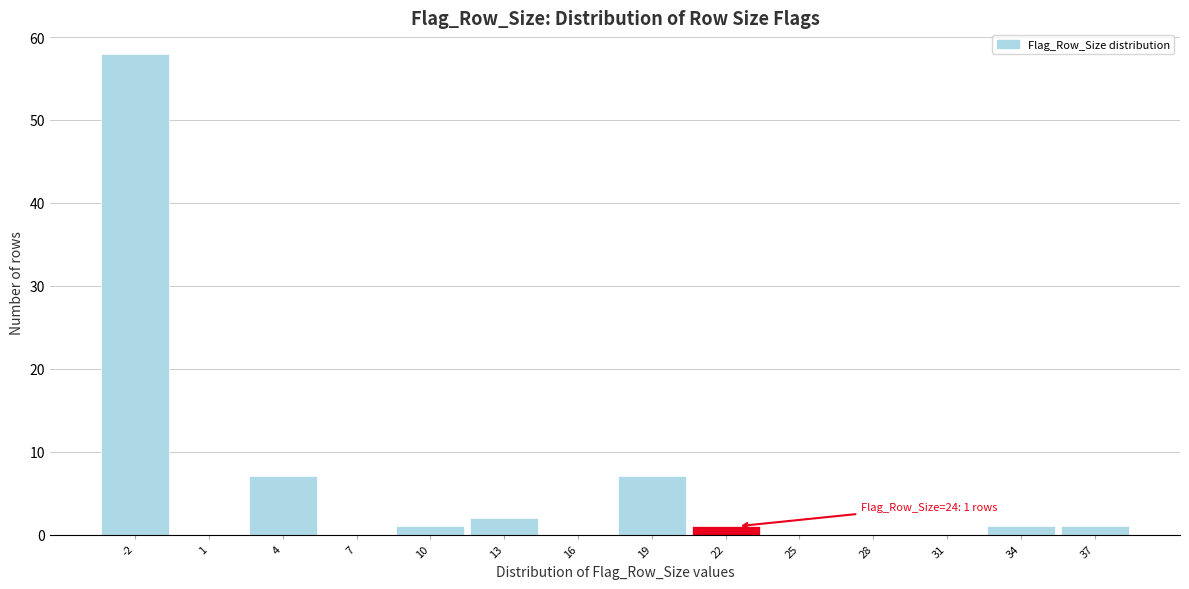

Reading right to left, list all the values displayed in this chart.

37=1	34=1	31=0	28=0	25=0	22=1	19=7	16=0	13=2	10=1	7=0	4=7	1=0	-2=58